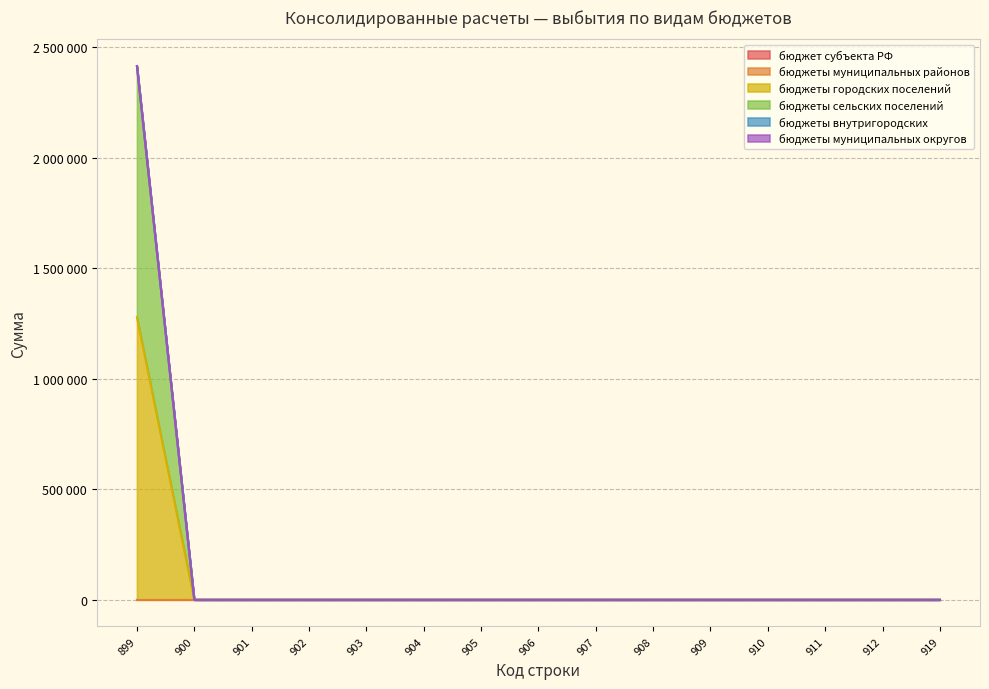

Does the chart display data point markers on the line(s)?

No